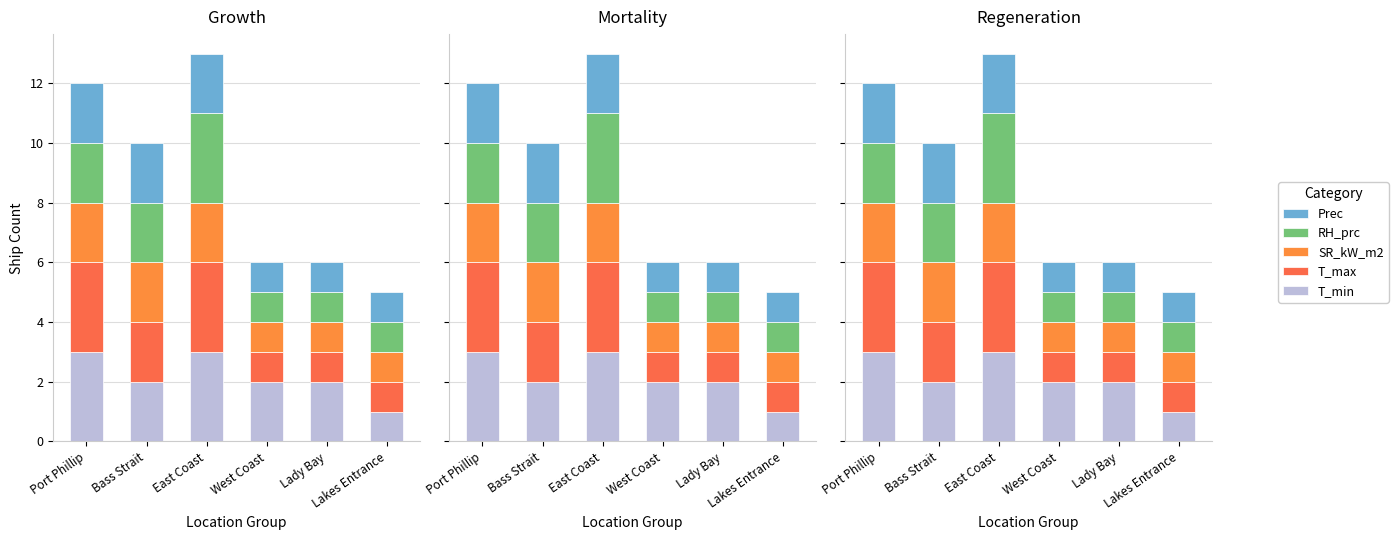

What is the lowest value of the RH_prc series?

1